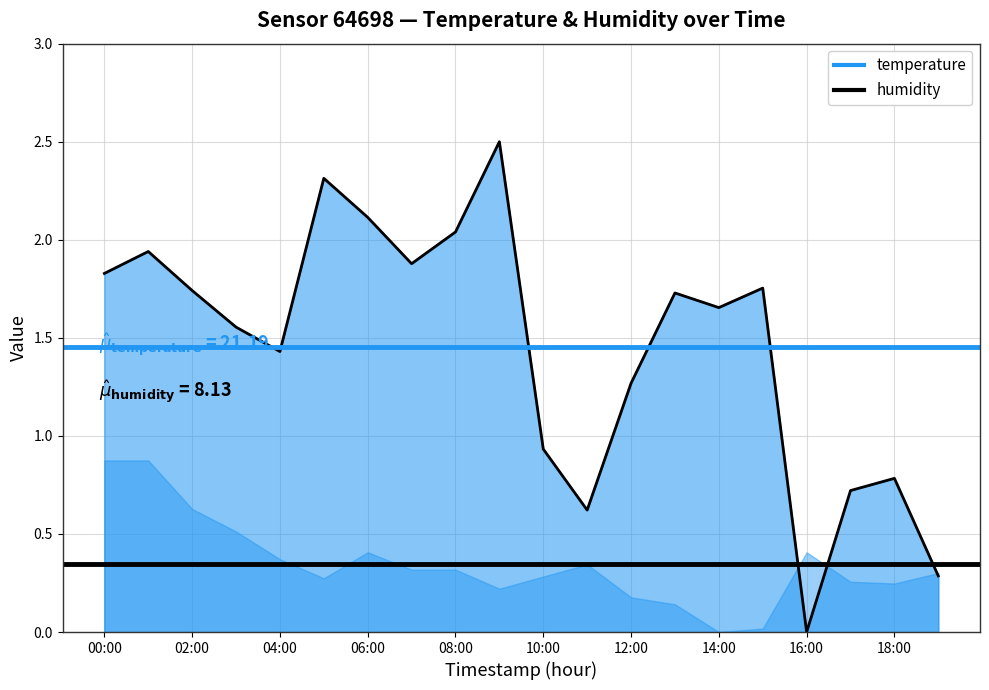

The chart shows a value of 3.2 at 01:00. True or false?

False